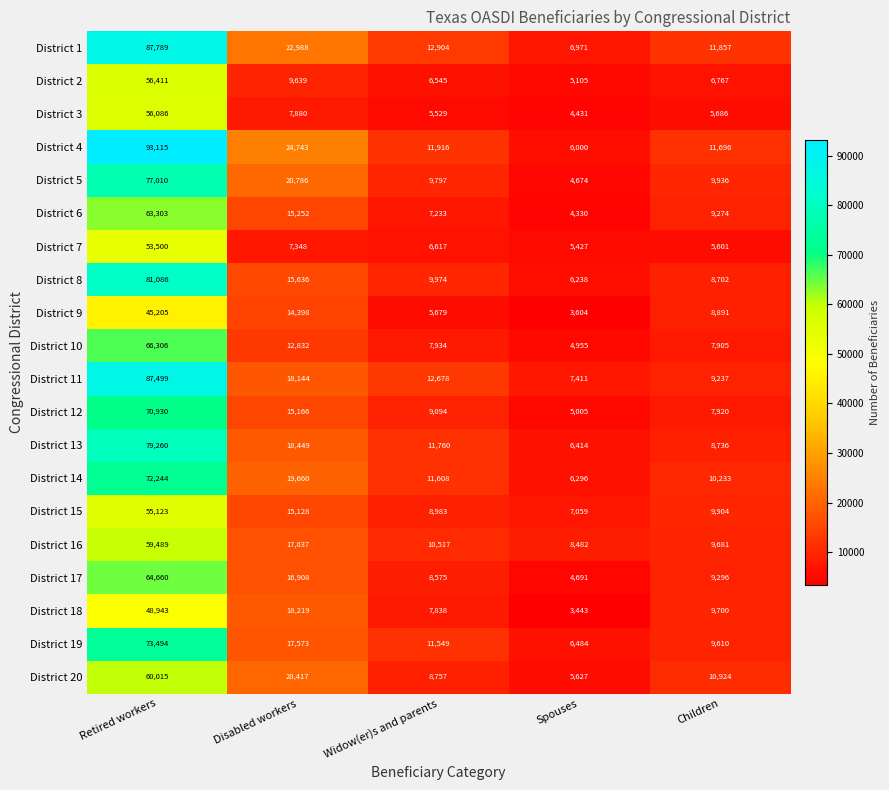

What is the difference between the District 15 values at Children and Disabled workers?

5224